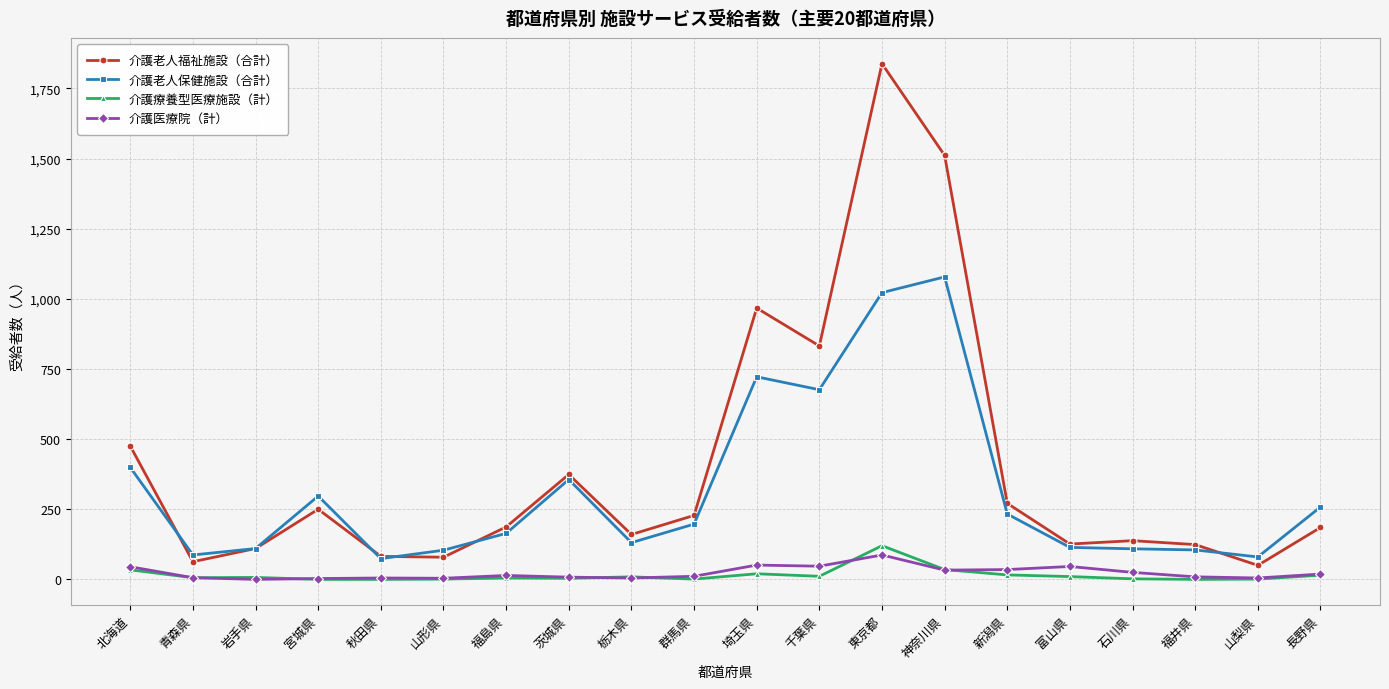

At which label does 介護老人福祉施設（合計） first exceed 187?

北海道